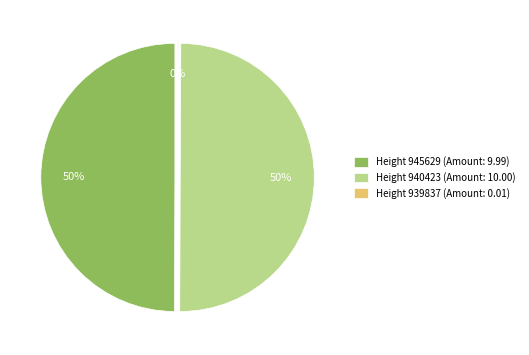

What percentage is the Height 945629 slice, to the nearest percent?

50%